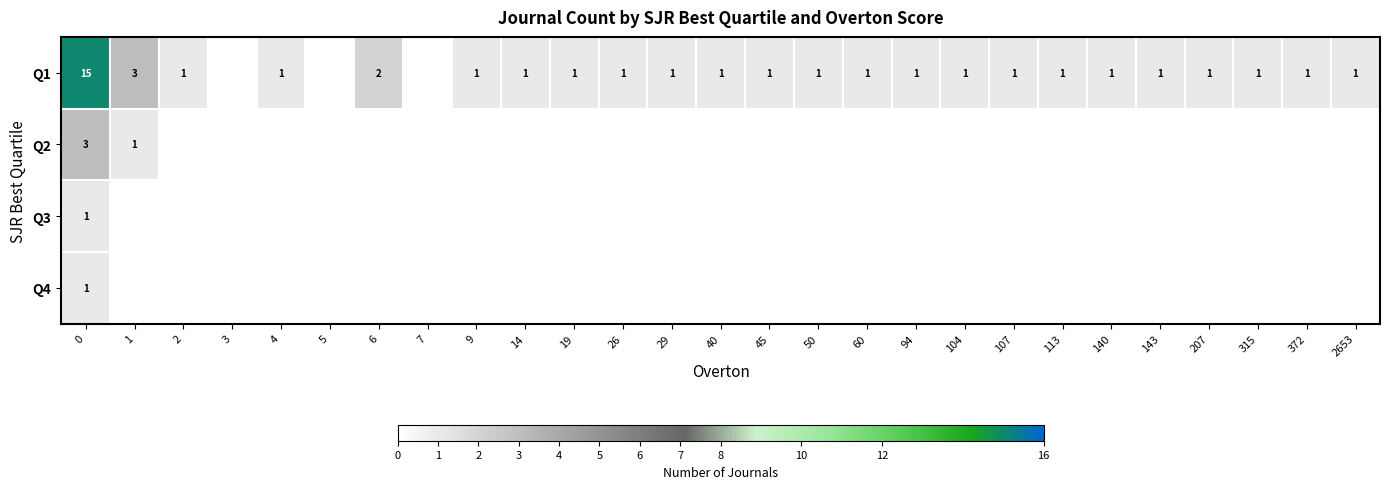

True or false: Q1 has a value of 15 at 0.

True